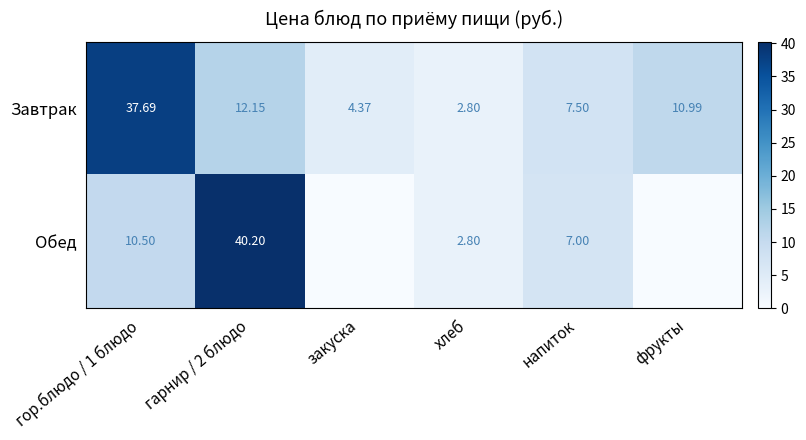

At how many categories does at least one series exceed 30?

2